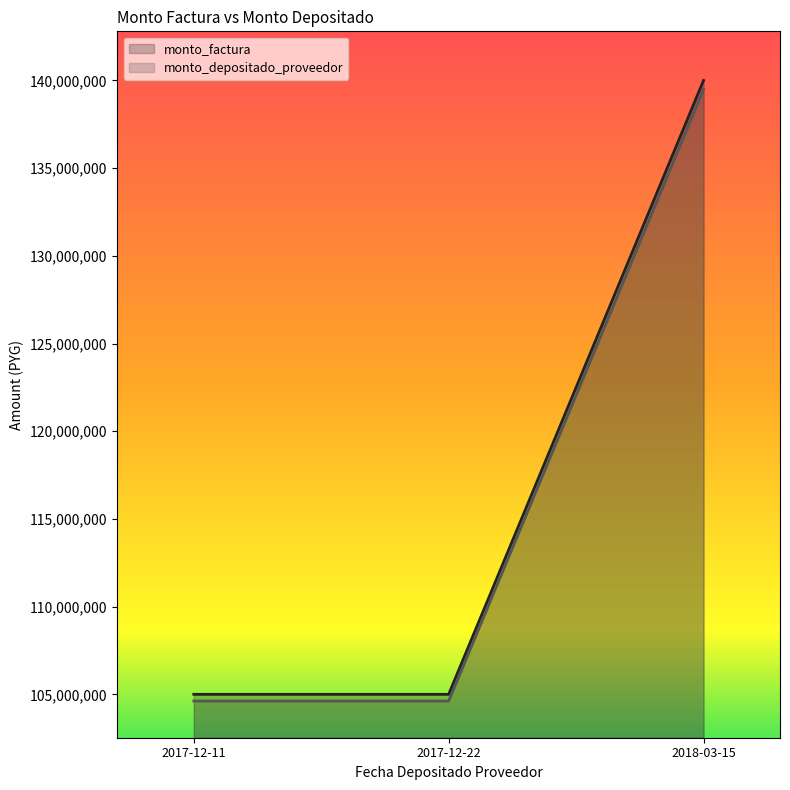

Count the monto_factura values in the range 104618182 to 139490909.

3